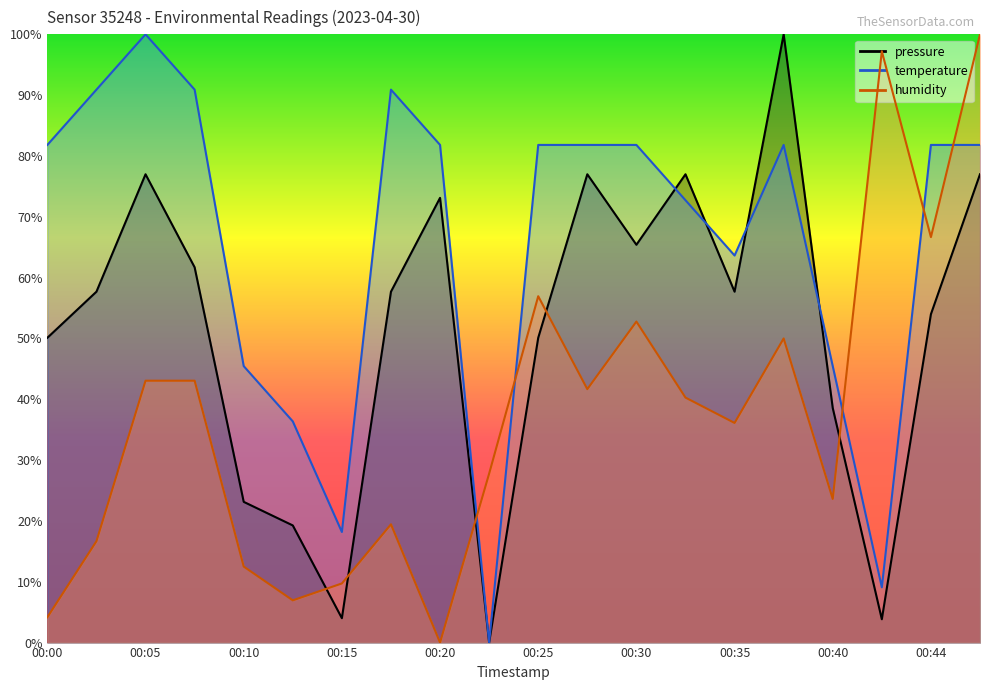

List the series in order of their overall mean, highest first.

temperature, pressure, humidity